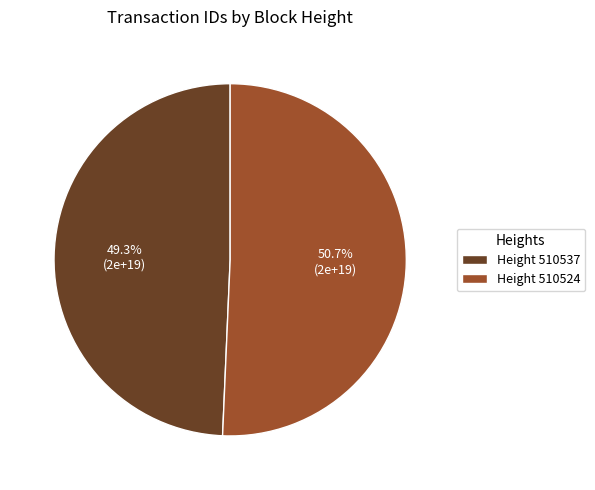

Rank the categories by value from highest to lowest.

Height 510524, Height 510537